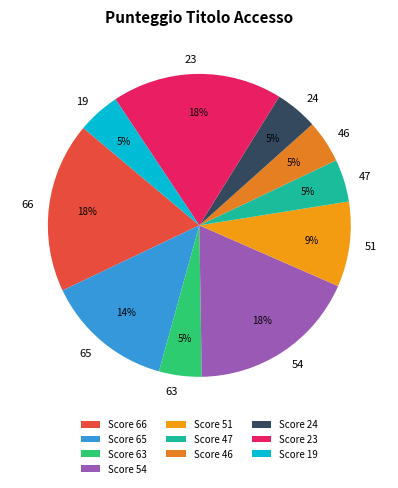

How many slices are in this pie chart?

10